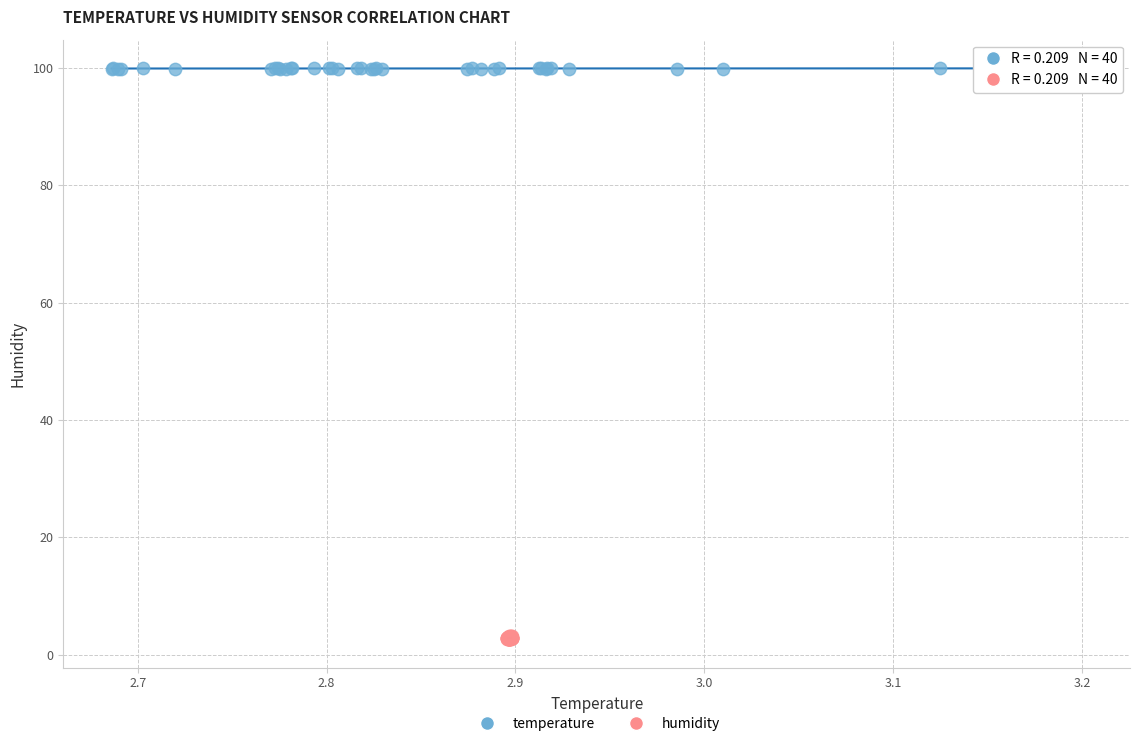

Which series contains the lowest Y value?

humidity